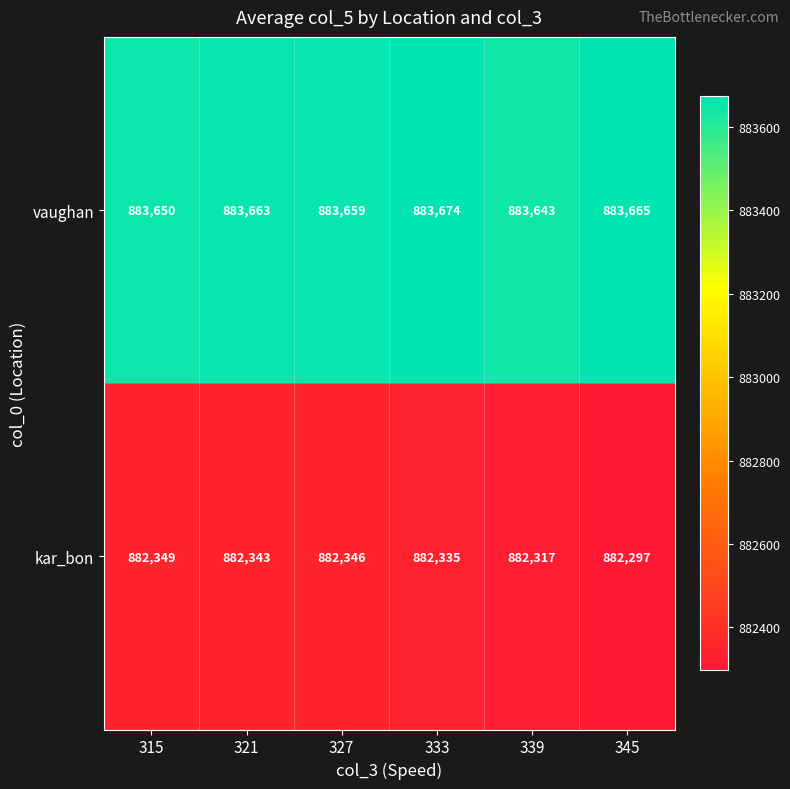

What is the difference between the highest and lowest values at 345?

1368